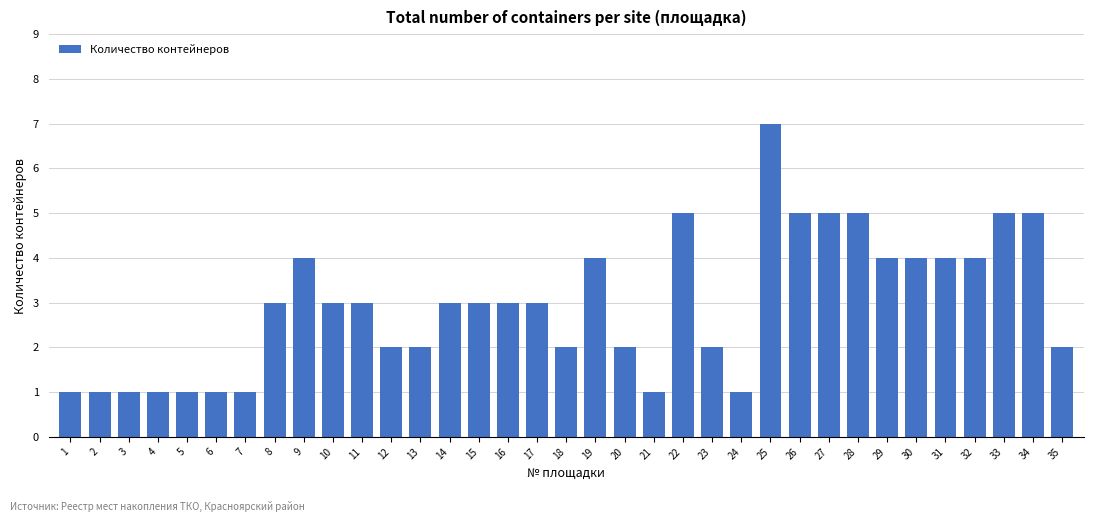

What is the value of the 10th bar from the left?

3